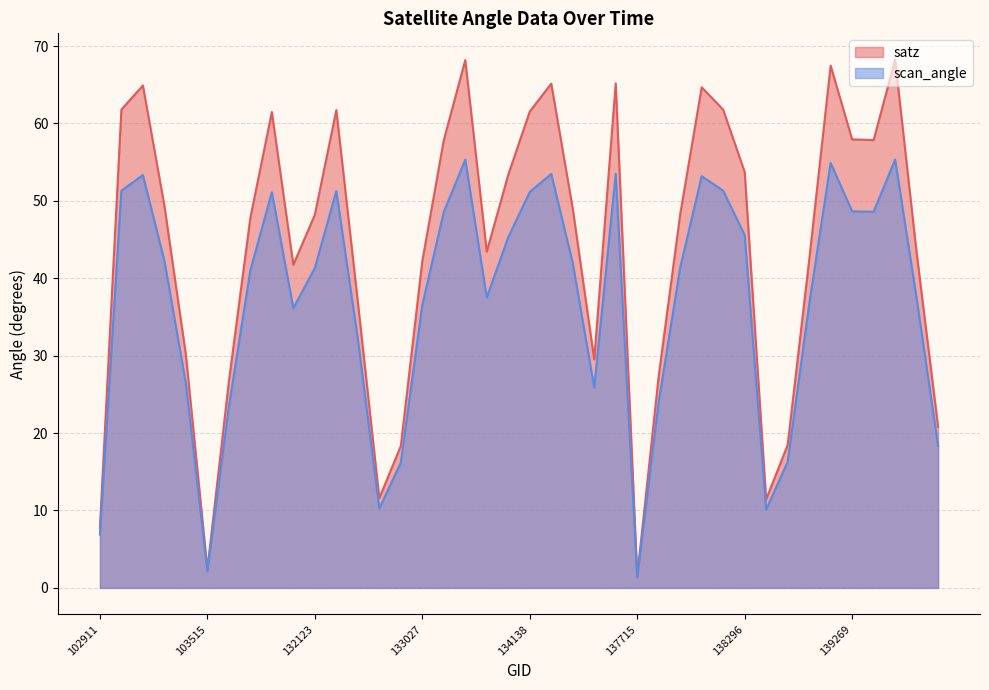

At how many categories does at least one series exceed 13?

35